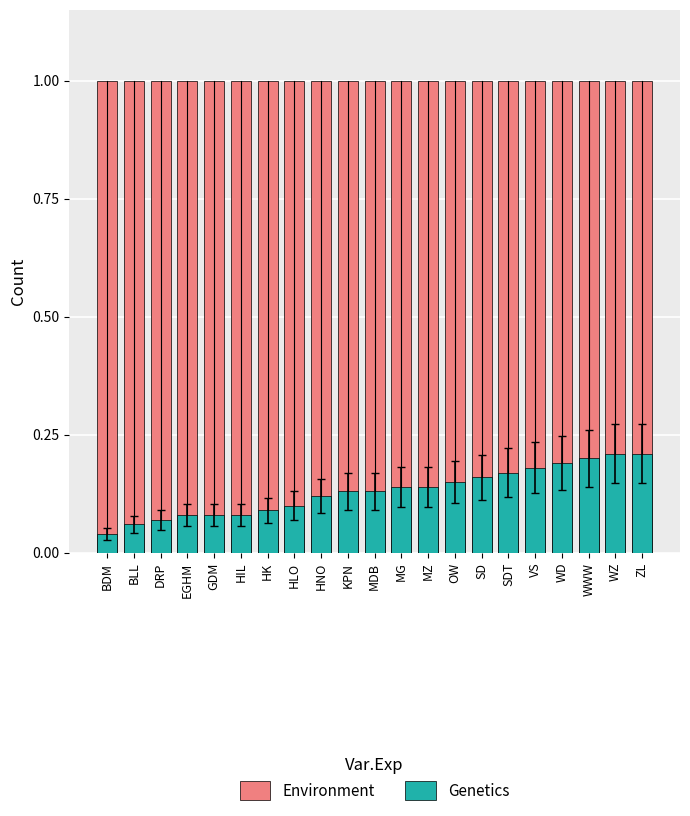

What is the label of the 19th bar from the right?

DRP